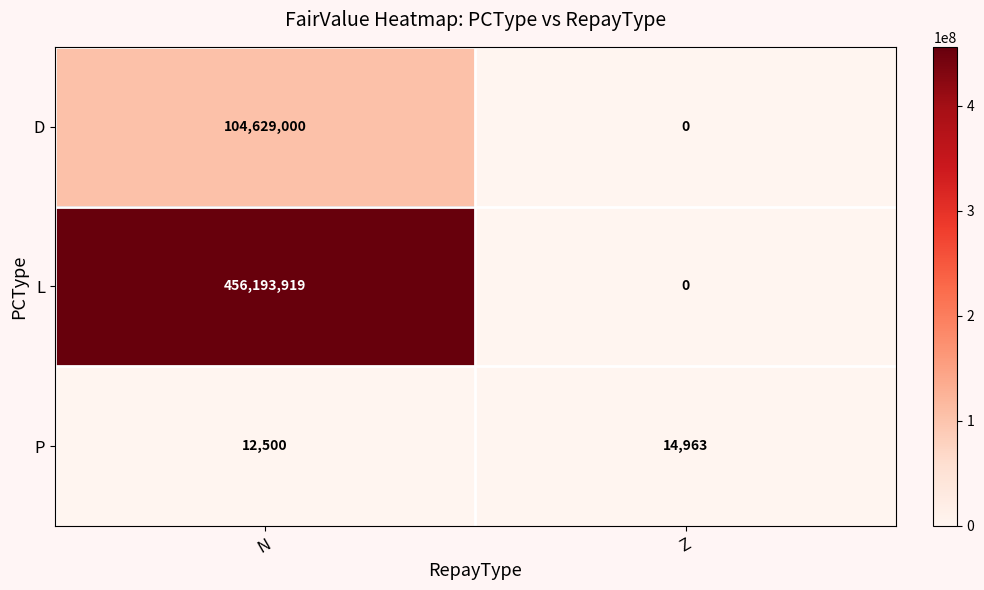

Which series has the widest spread of values?

L